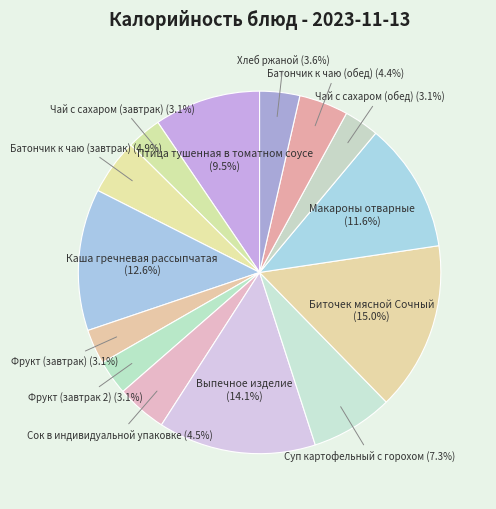

How many segments does this pie chart have?

14